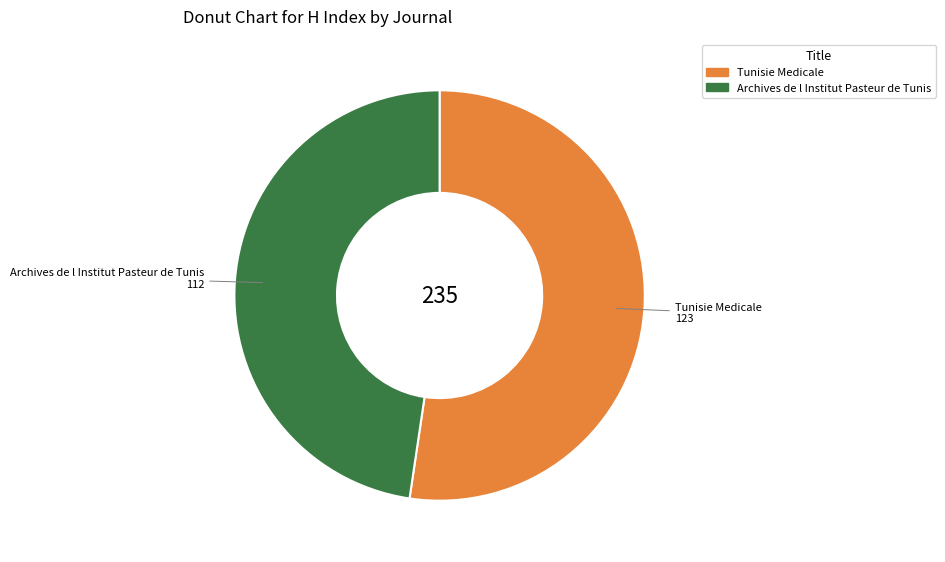

Is the sum of Tunisie Medicale and Archives de l Institut Pasteur de Tunis greater than half?

Yes